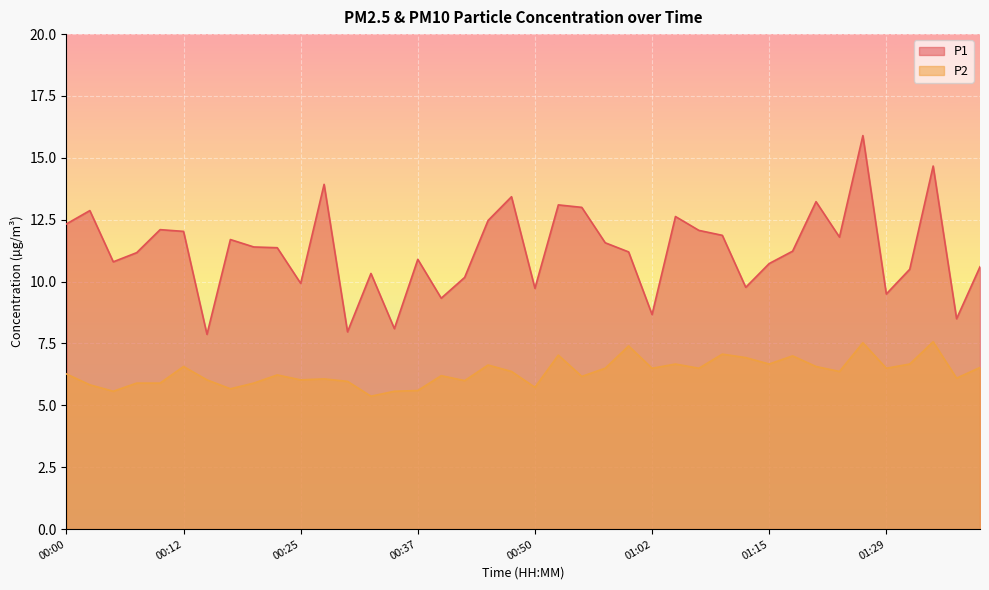

What position from the right is 01:29?

5